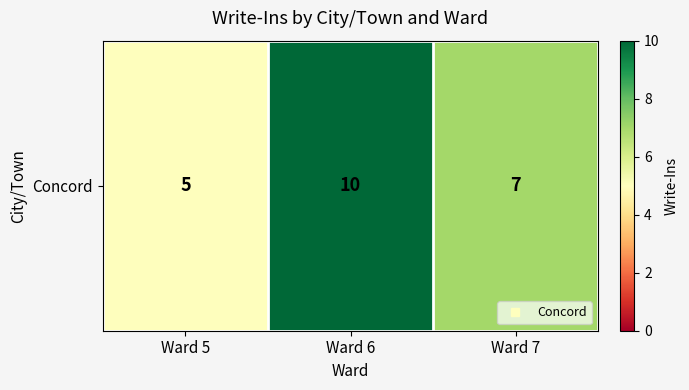

What is the difference between the maximum and minimum values?

5